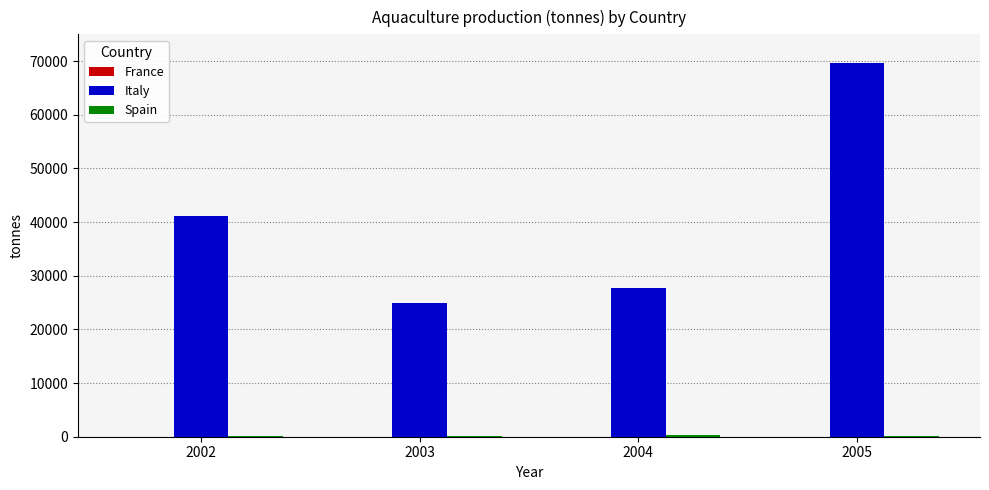

True or false: Italy has a value of 9952 at 2004.

False